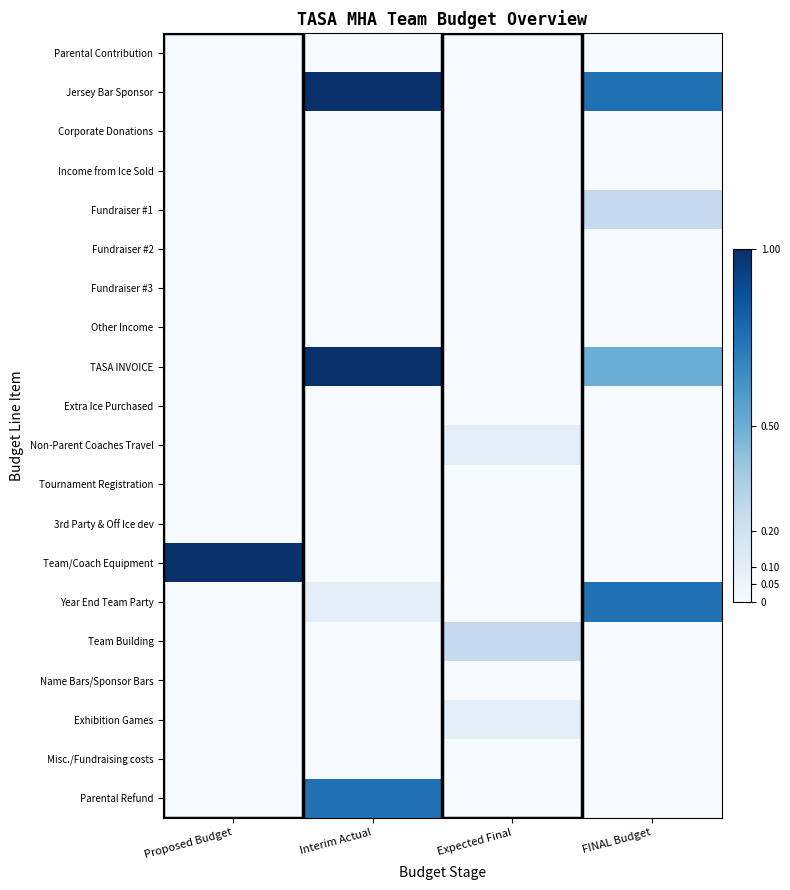

Which series has the largest total across all categories?

Jersey Bar Sponsor